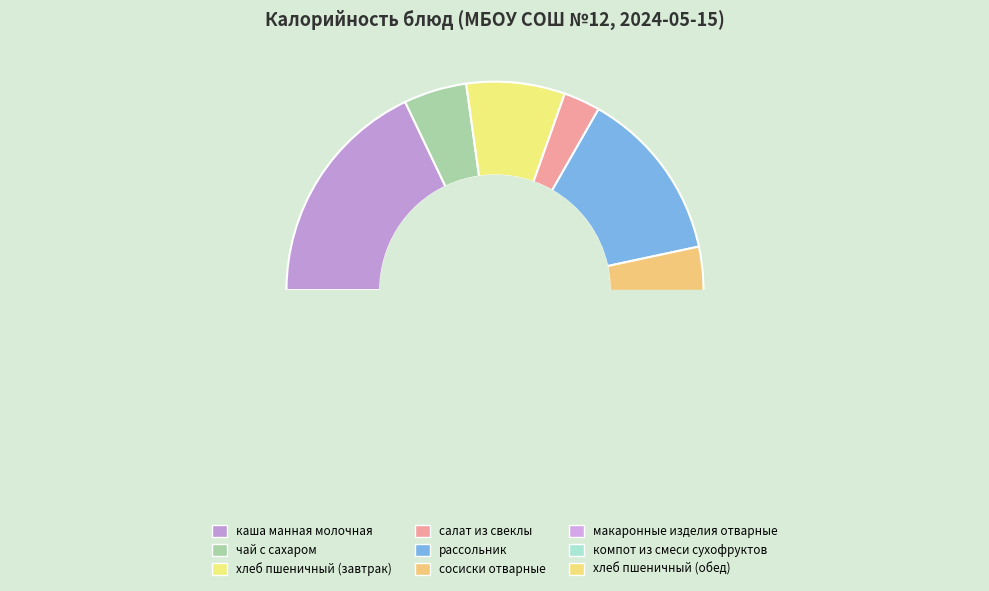

Do хлеб пшеничный (обед) and хлеб пшеничный (завтрак) together represent more than half of the pie?

No